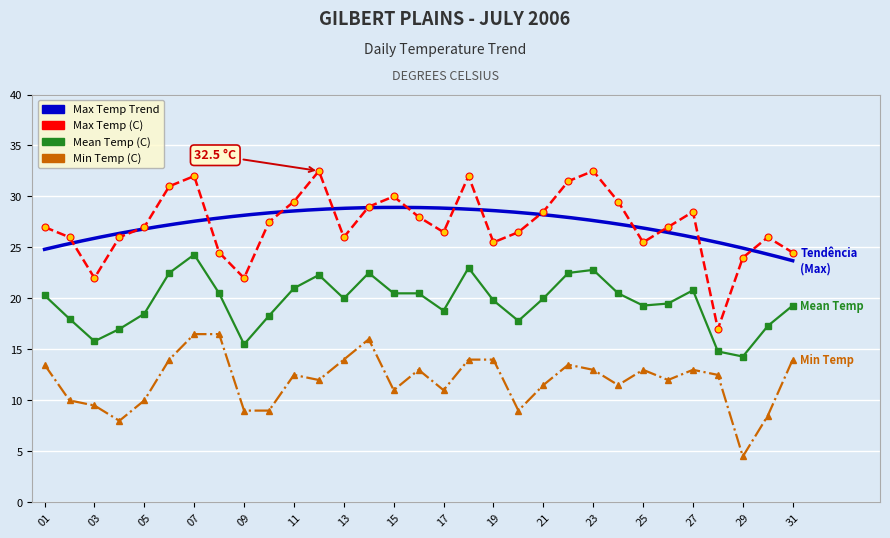

What is the maximum value for Mean Temp (C)?

24.3